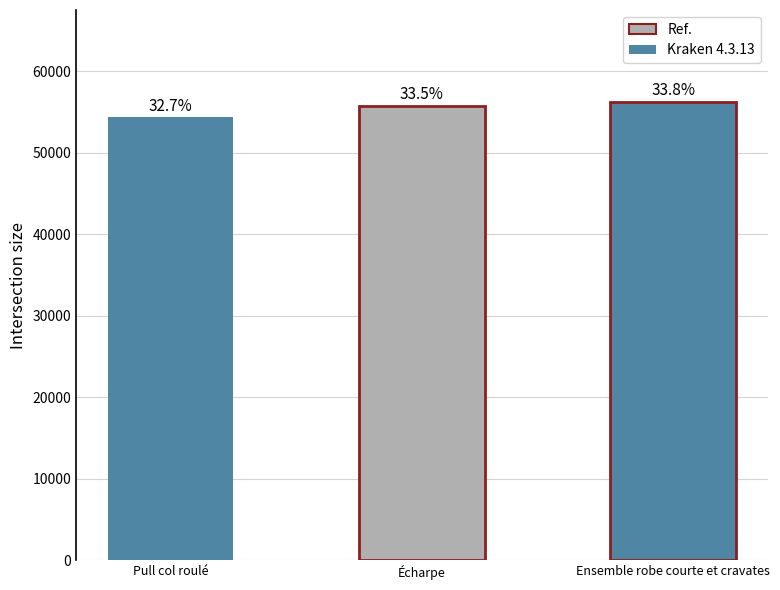

What is the value of the 2nd bar from the left?

55761